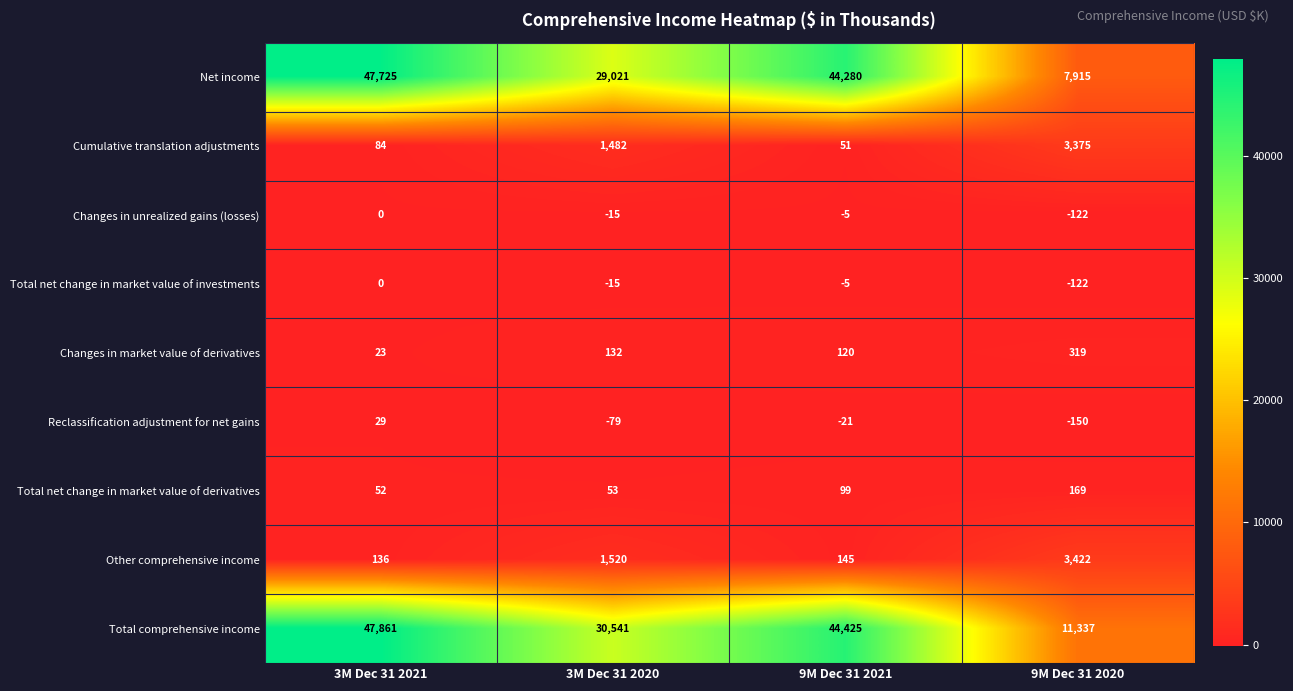

What is the difference between the maximum and minimum values in the Total comprehensive income series?

36524